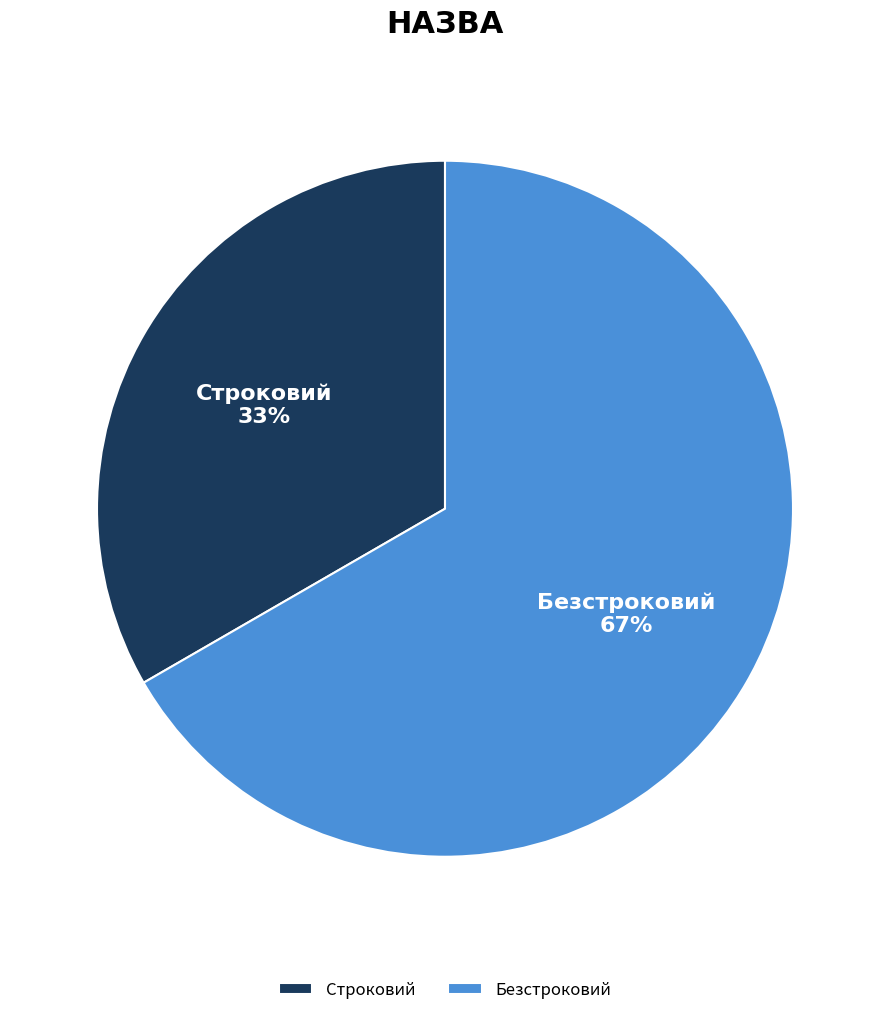

Between Строковий and Безстроковий, which is larger?

Безстроковий